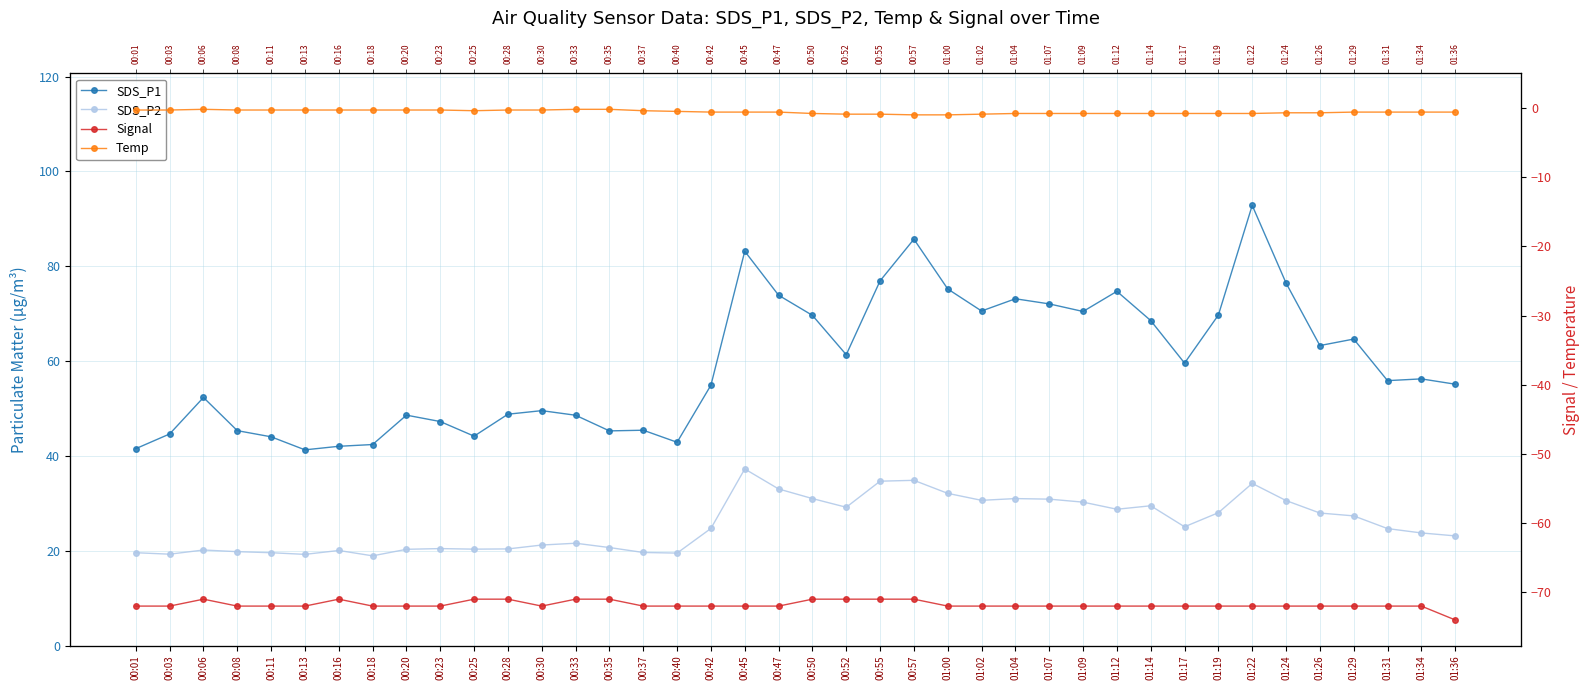

What is the label of the 36th point from the right?

00:11